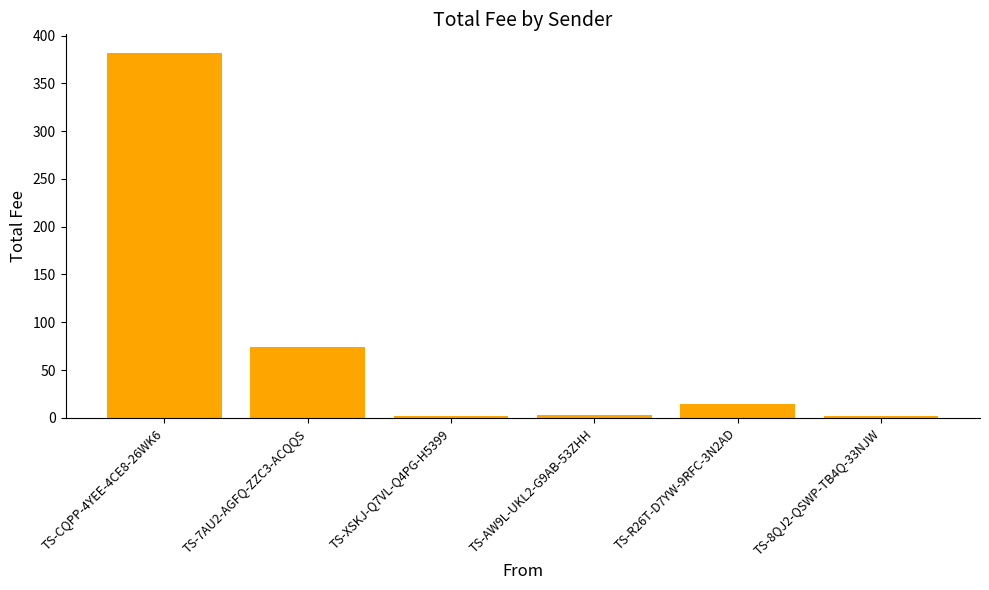

What position from the left is TS-R26T-D7YW-9RFC-3N2AD?

5